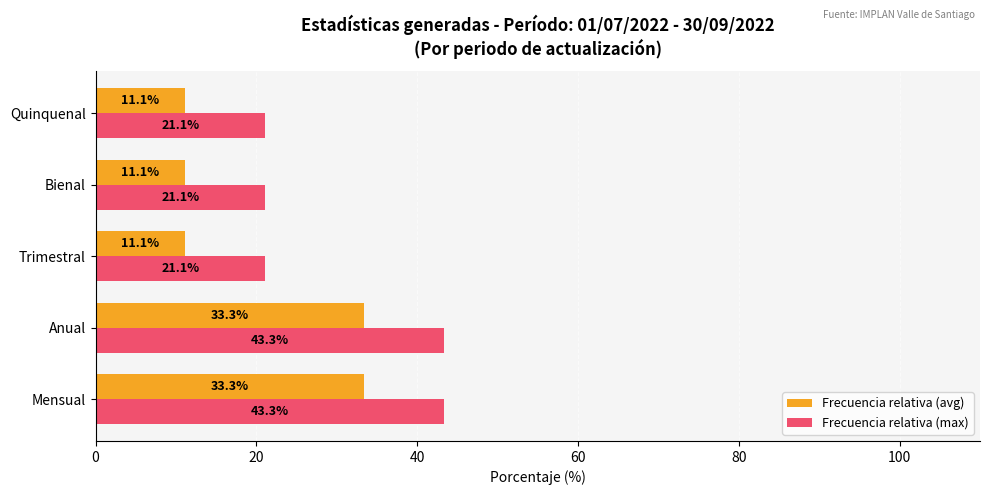

What is the spread (max minus min) of values at Trimestral?

10.0